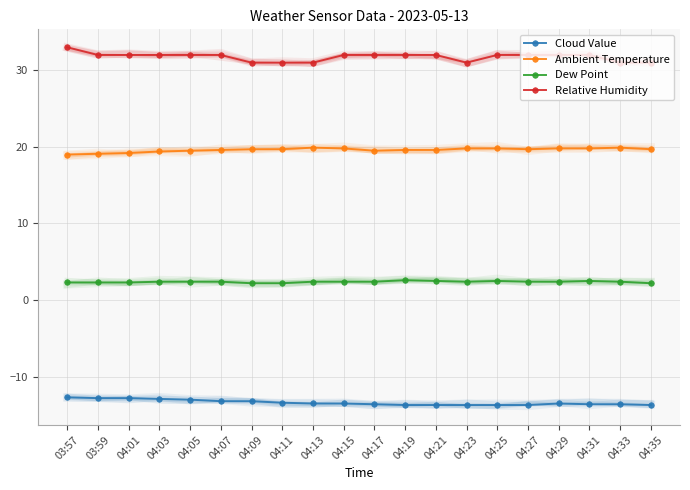

How many interior local valleys does the Relative Humidity series have?

1